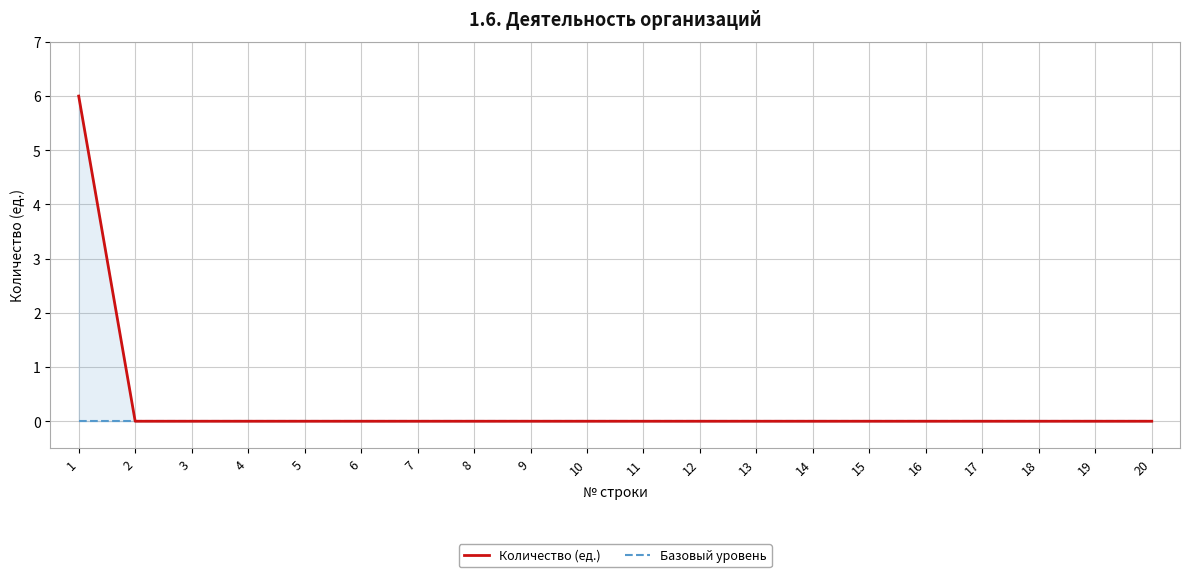

What is the maximum value shown in the chart?

6